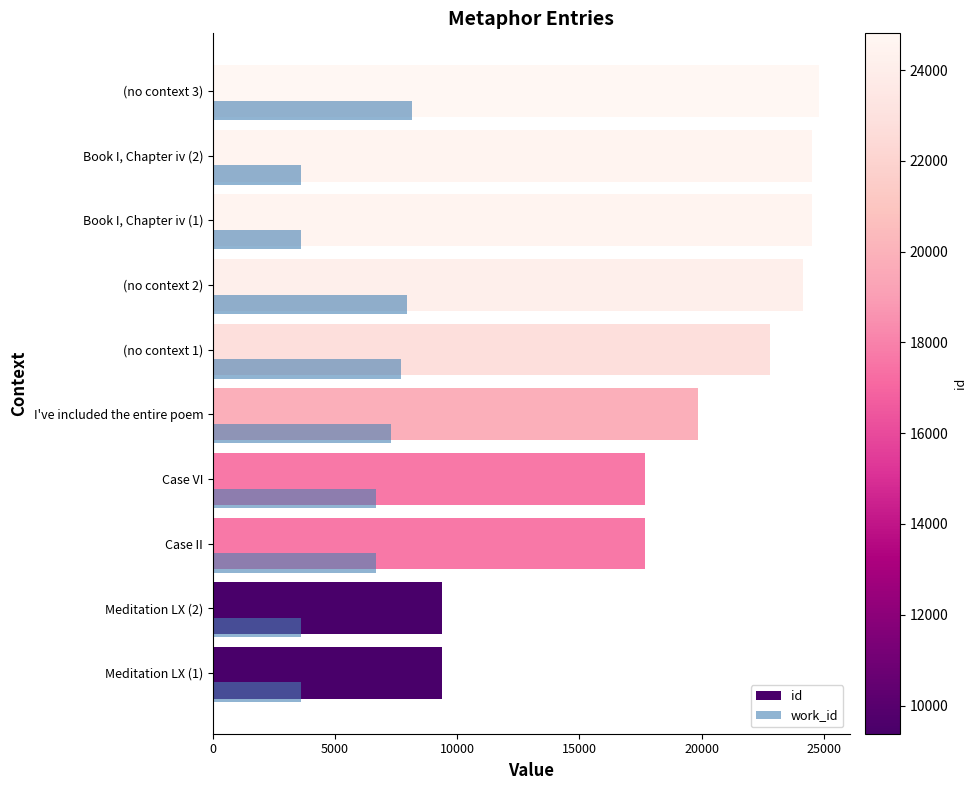

Rank the series by their average value, from highest to lowest.

id, work_id